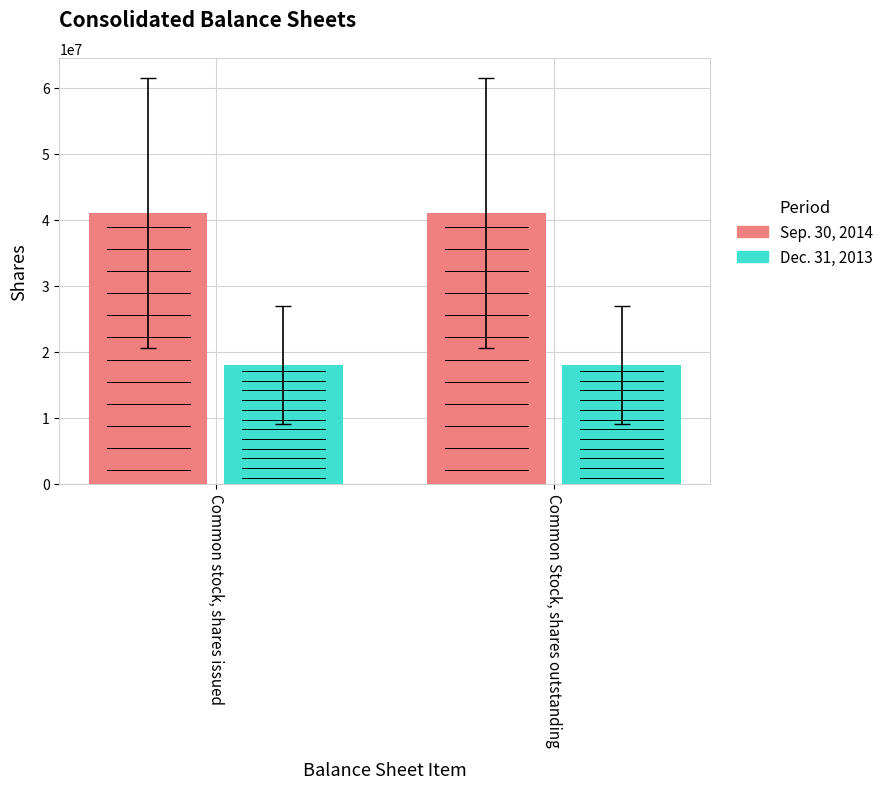

True or false: Sep. 30, 2014 has a value of 23791095 at Common stock, shares issued.

False